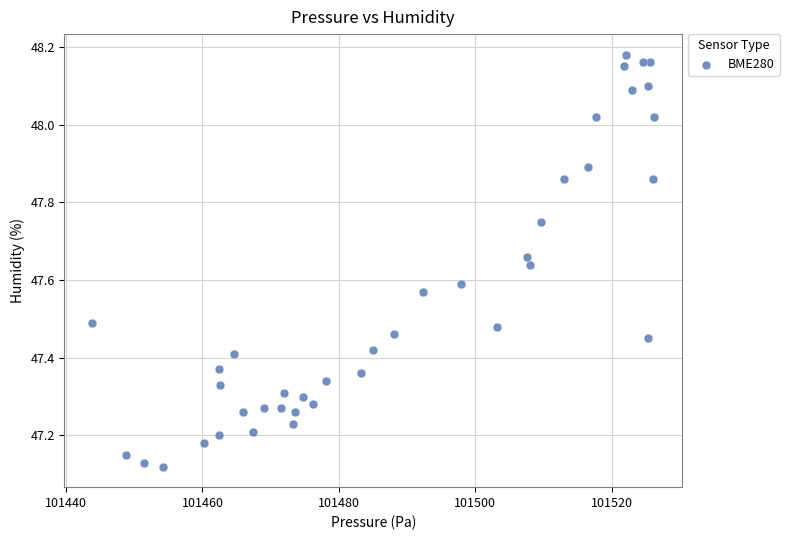

What is the range of Y values (max minus min)?

1.1